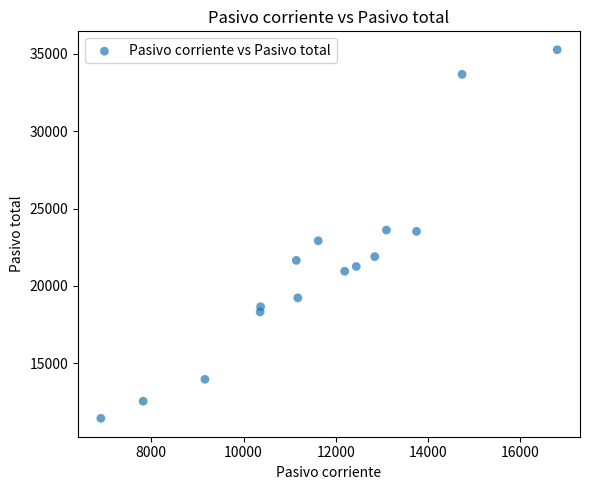

What is the range of X values (max minus min)?

9894